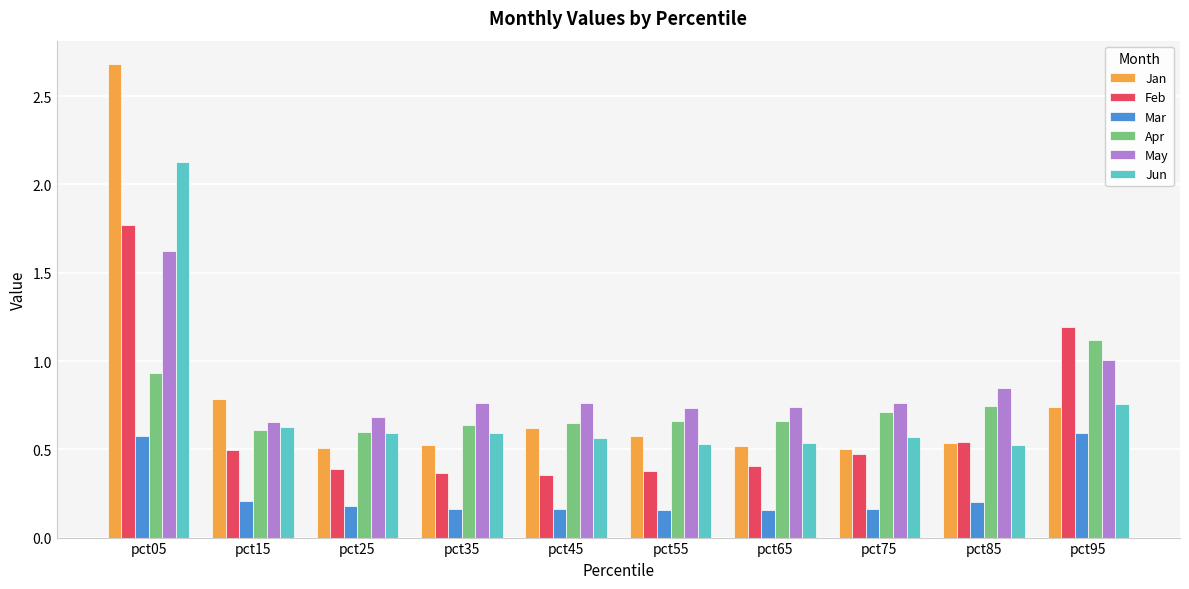

At pct55, list the series in order from largest to smallest.

May, Apr, Jan, Jun, Feb, Mar